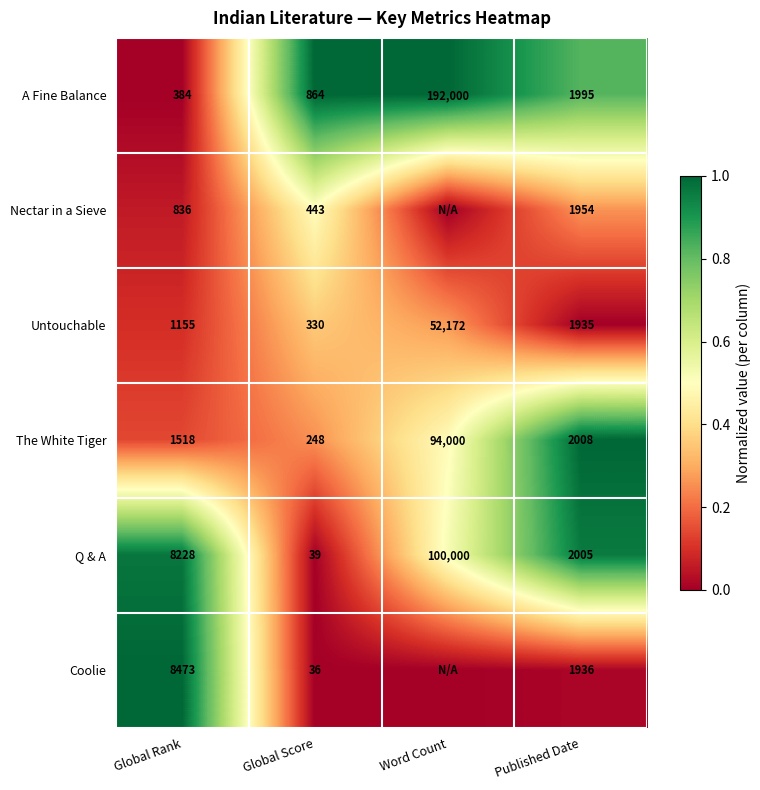

What is the average value of the Untouchable series?

13898